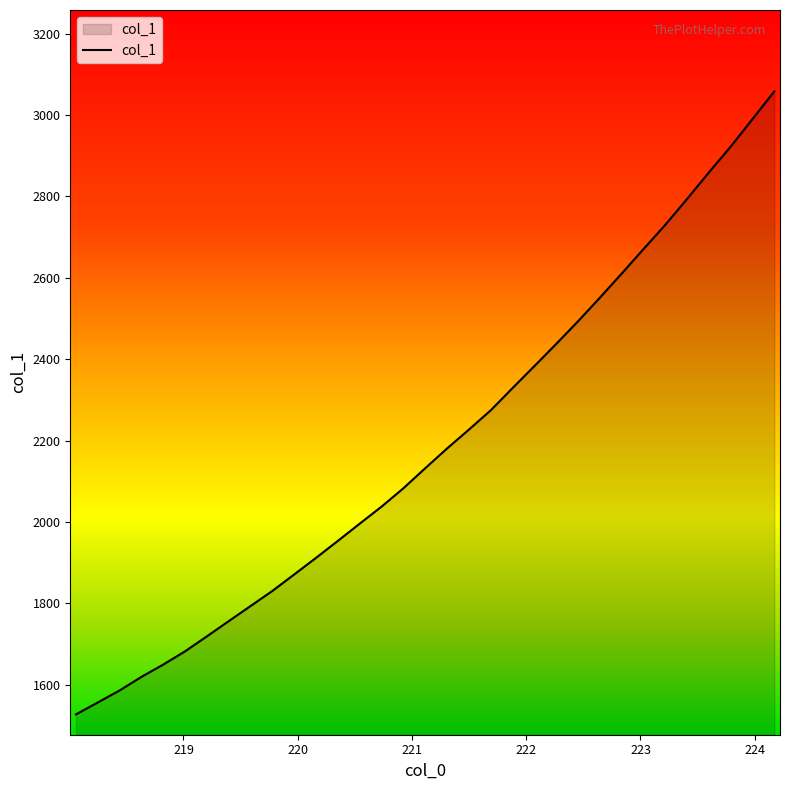

What is the smallest value displayed?

1527.2